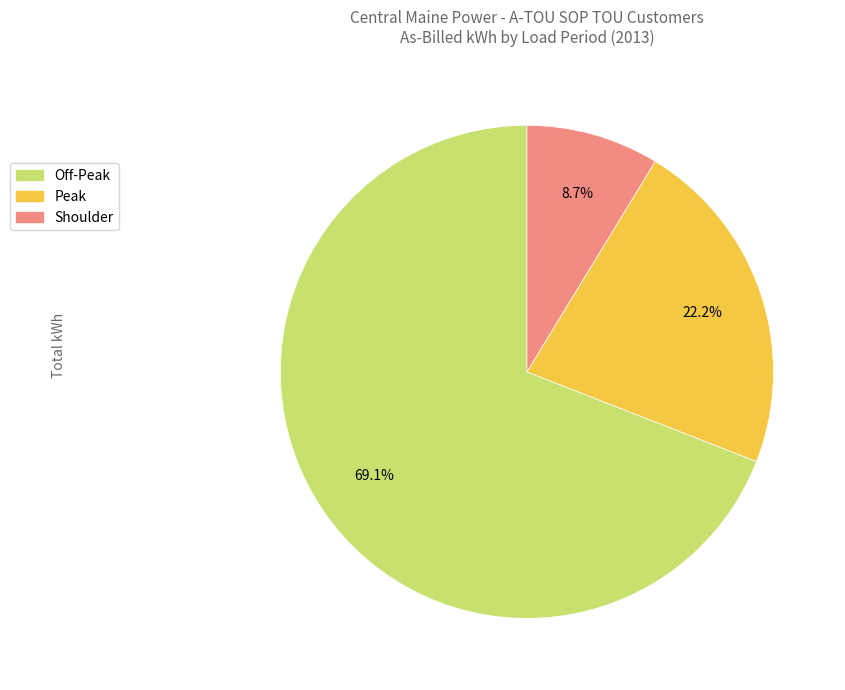

Is there any slice that represents more than half of the pie?

Yes